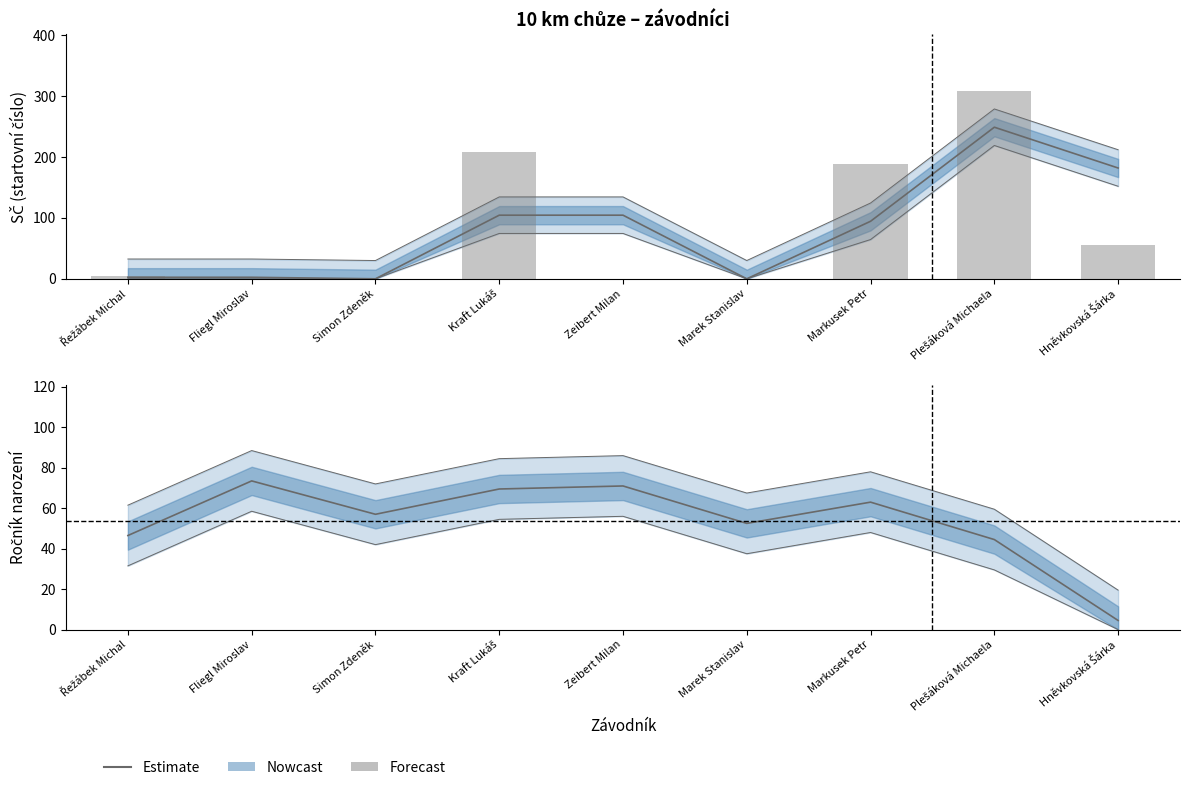

Reading left to right, extract all data points from this chart.

Estimate: 46.5	73.5	57.0	69.5	71.0	52.5	63.0	44.5	4.5
Forecast: 5.0	0.0	0.0	209.0	0.0	0.0	189.0	309.0	55.0